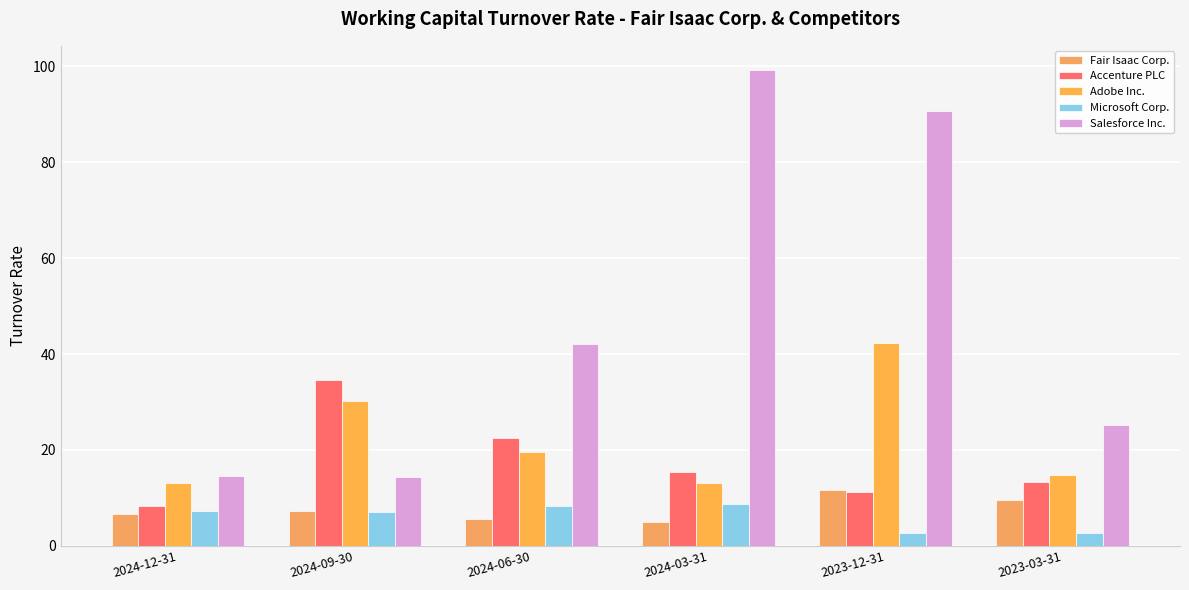

What is the difference between the maximum and minimum values in the Accenture PLC series?

26.2